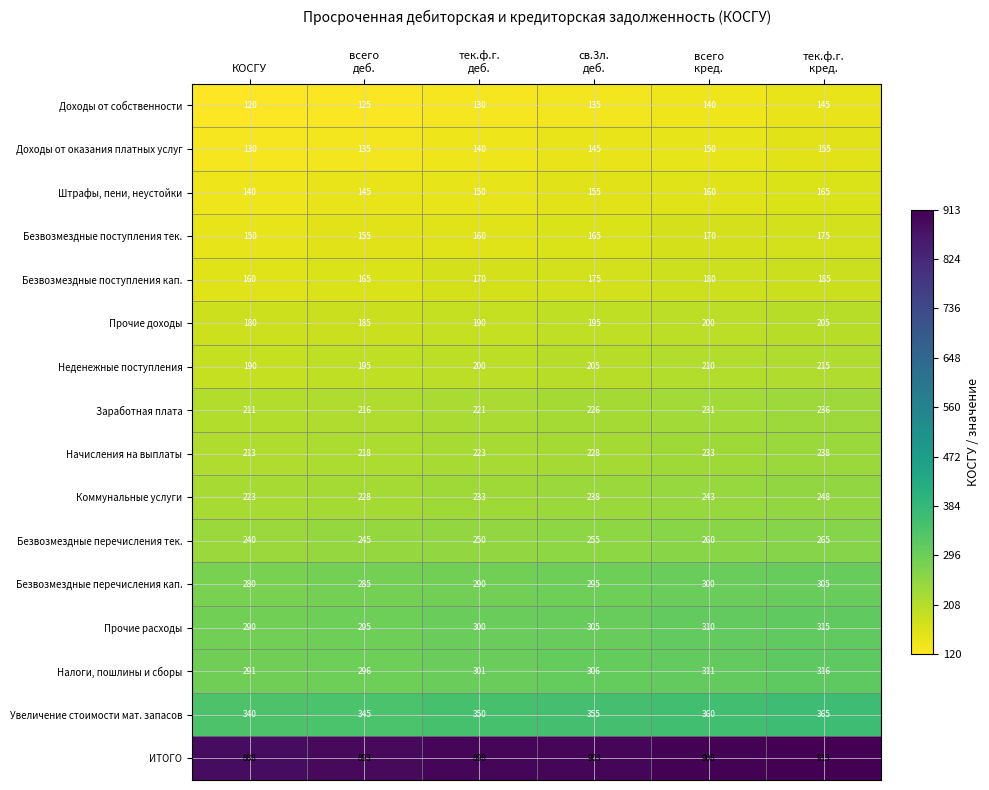

The Увеличение стоимости мат. запасов series shows 525 at КОСГУ. True or false?

False